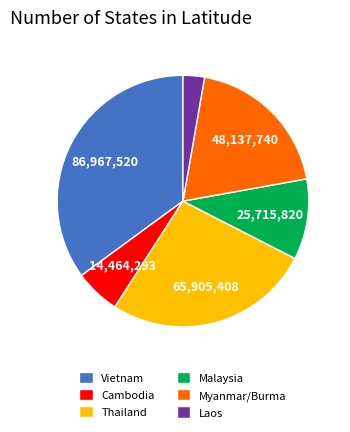

The Thailand slice represents 27% of the pie. True or false?

True